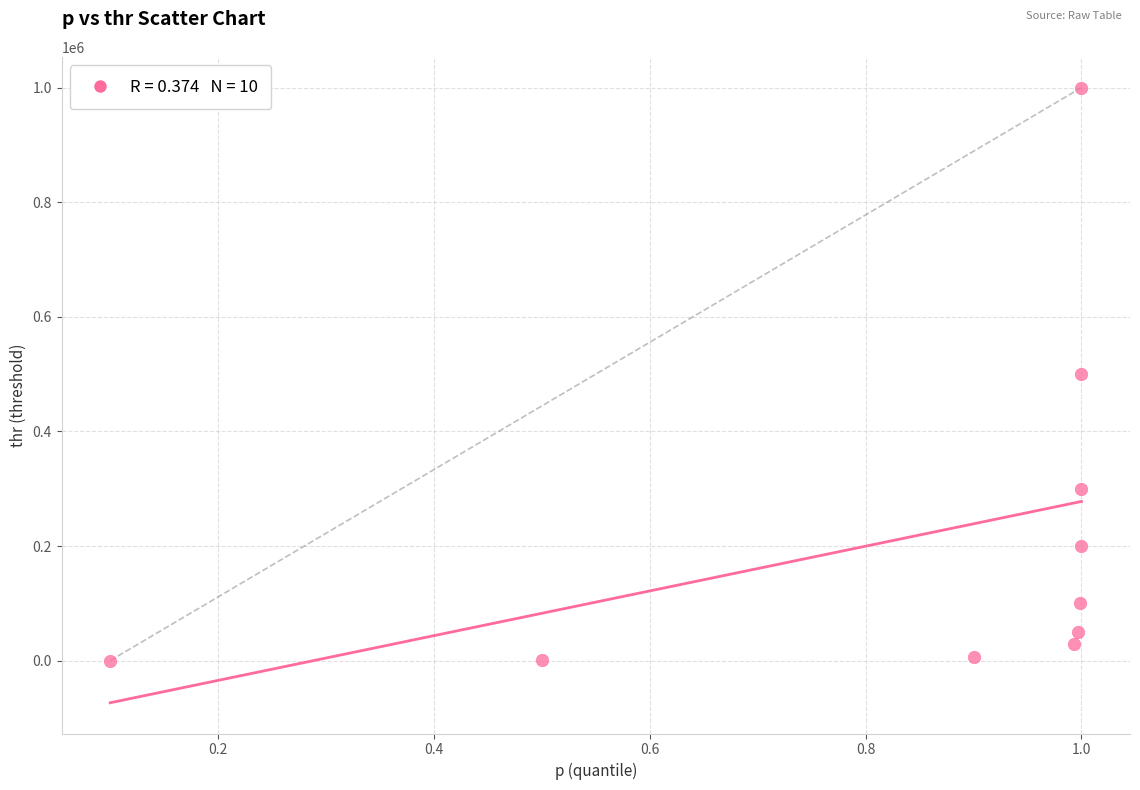

What is the range of Y values (max minus min)?

999703.3